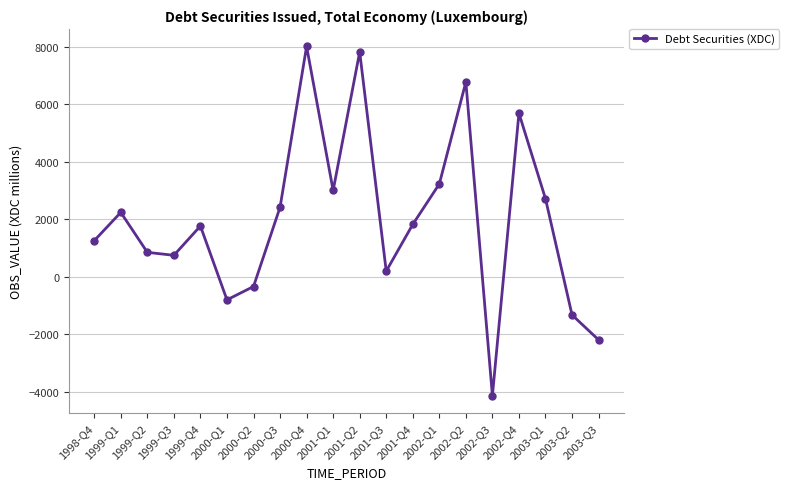

Which category has the highest value across all series?

2000-Q4